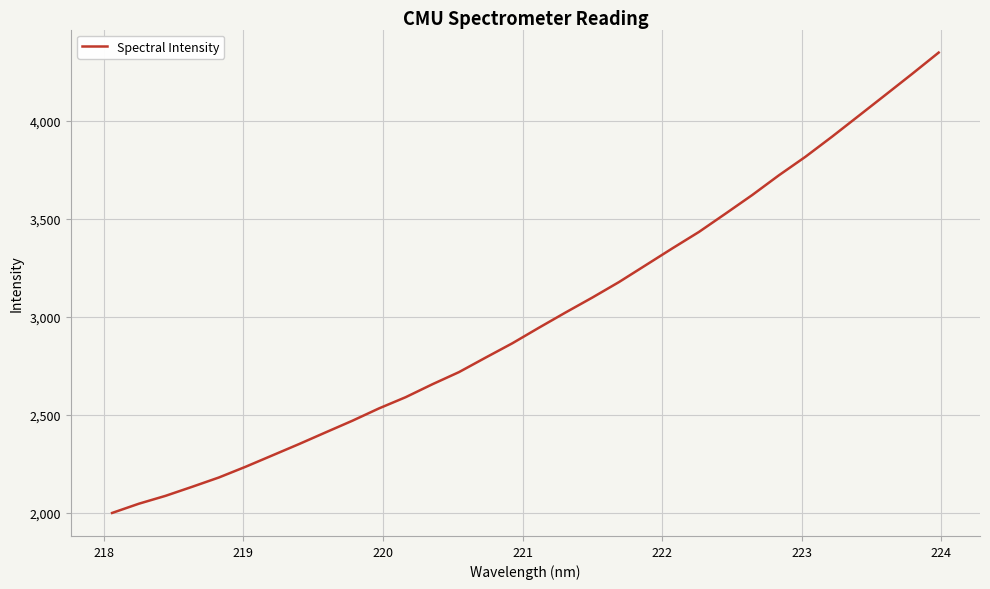

What is the difference between the maximum and minimum values?

2347.1